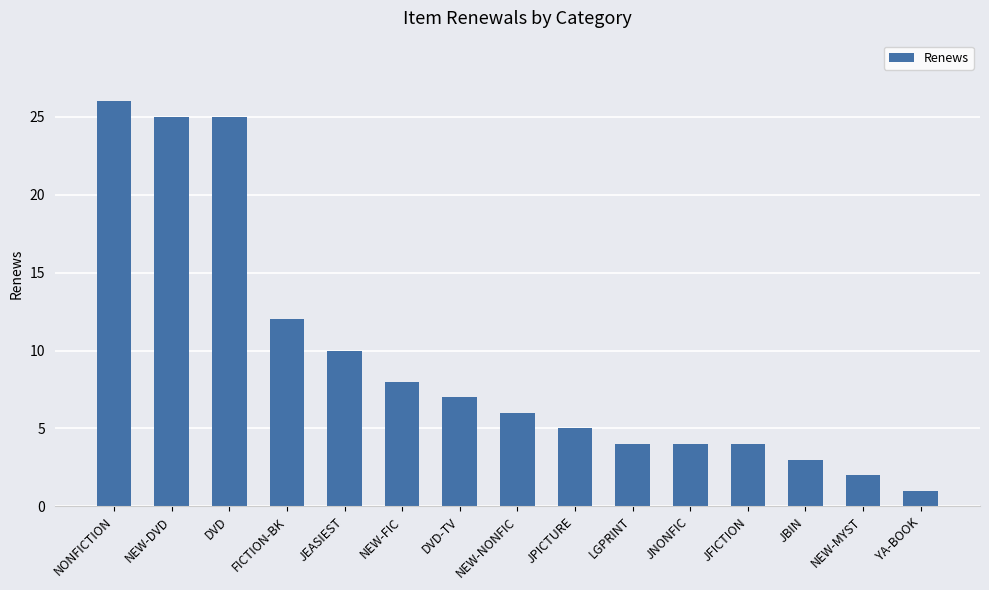

Does the chart contain any negative values?

No